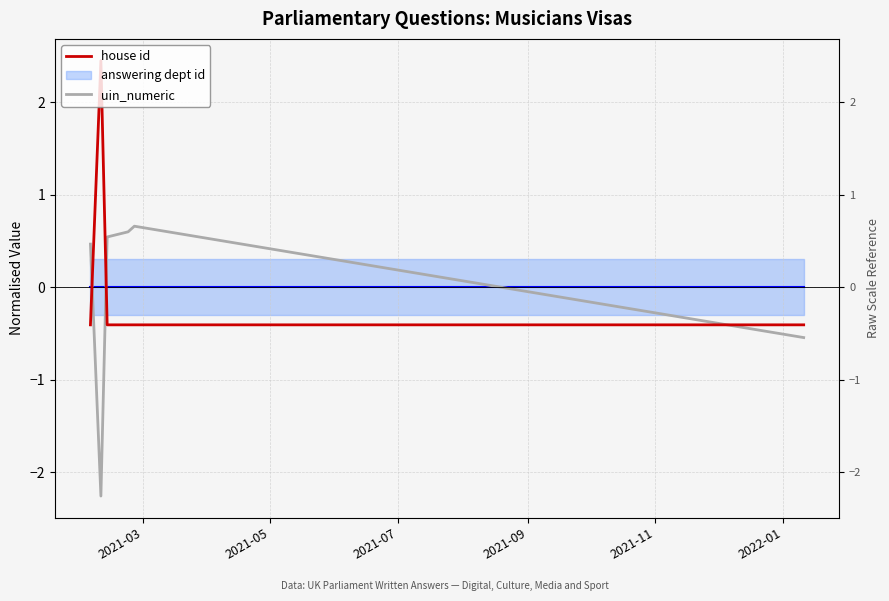

How many lines are shown in the chart?

2